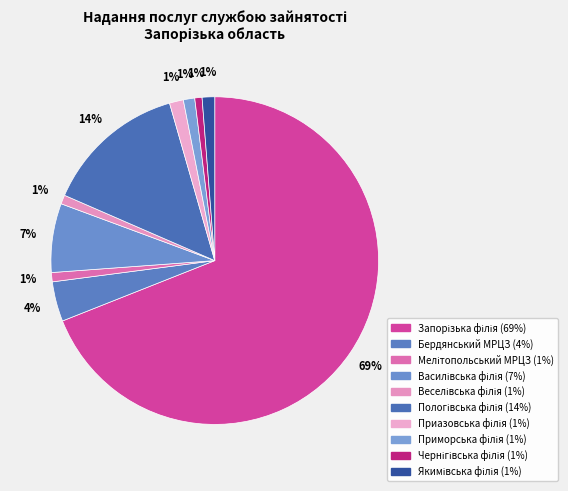

Does Запорізька філія account for over 50% of the chart?

Yes